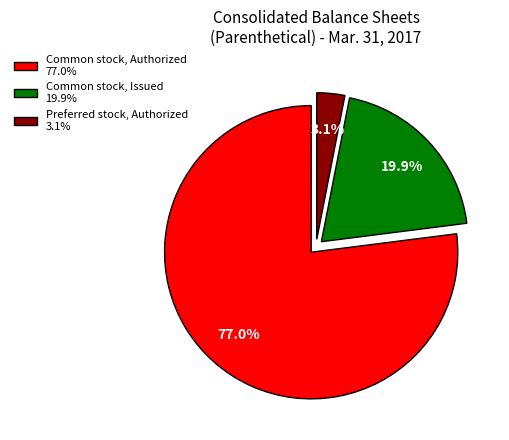

To the nearest percent, what is the difference between the Common stock, Issued and Preferred stock, Authorized slice percentages?

17%